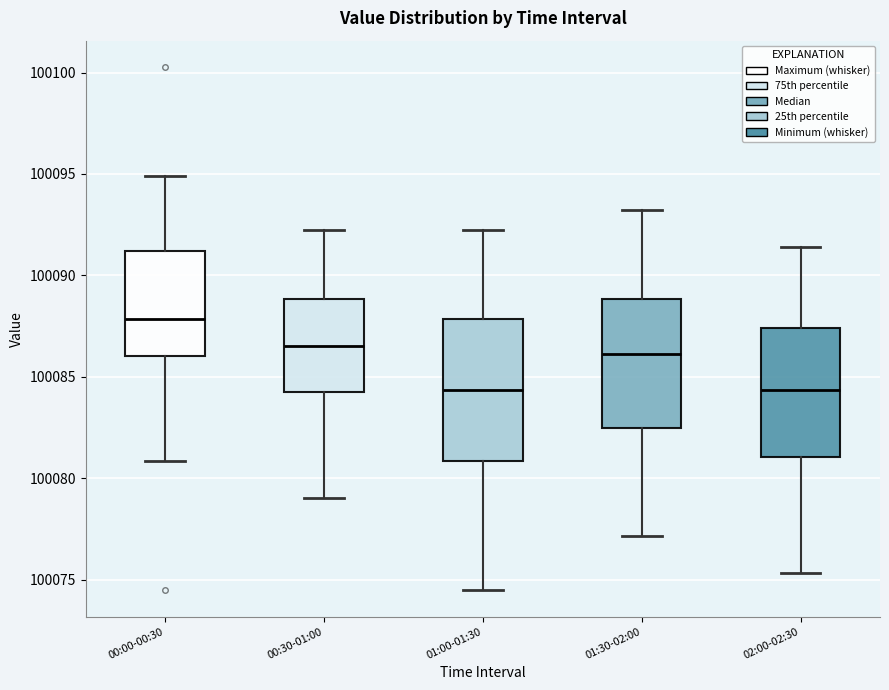

Reading left to right, transcribe this box plot: for each box, give where its median line is, the range the box spans, and where its two whiskers end, as read against the y-axis. The values are not printed on the chart, so give them approximately, as read against the axis.

00:00-00:30: median 100088.0, box 100086.0 to 100091.0, whiskers 100081.0 to 100095.0
00:30-01:00: median 100086.5, box 100084.0 to 100089.0, whiskers 100079.0 to 100092.0
01:00-01:30: median 100084.5, box 100081.0 to 100088.0, whiskers 100074.5 to 100092.0
01:30-02:00: median 100086.0, box 100082.5 to 100089.0, whiskers 100077.0 to 100093.0
02:00-02:30: median 100084.5, box 100081.0 to 100087.5, whiskers 100075.5 to 100091.5